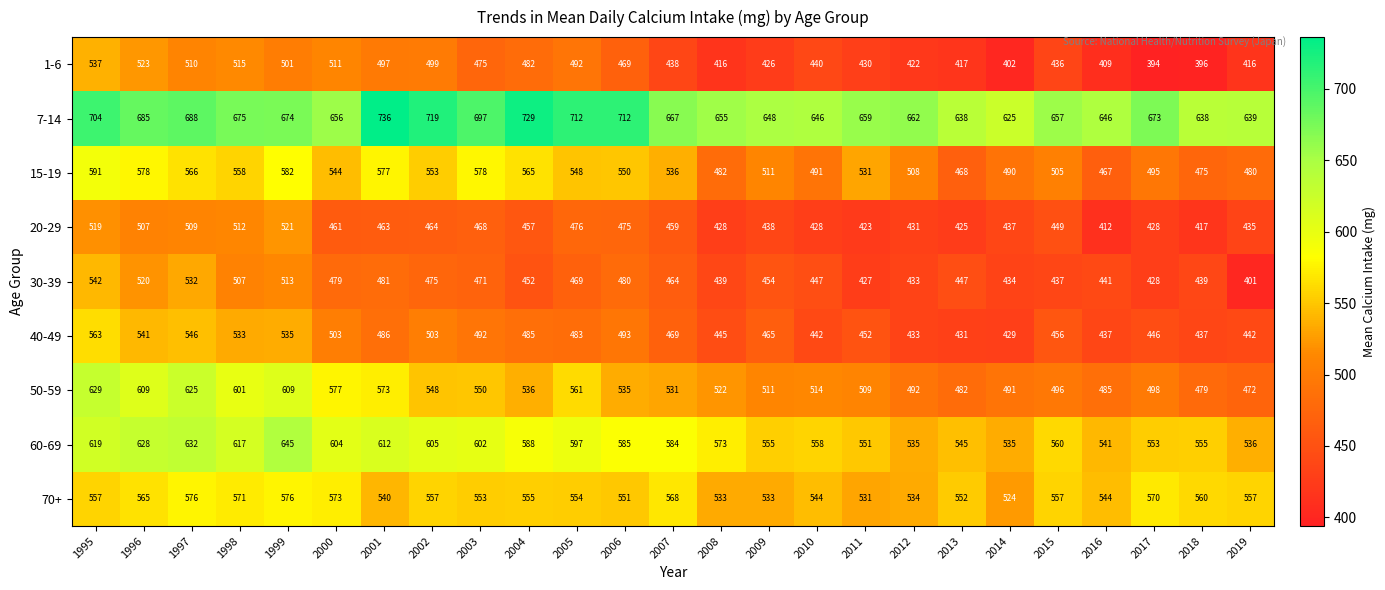

What is the total value across all series at 2016?

4382